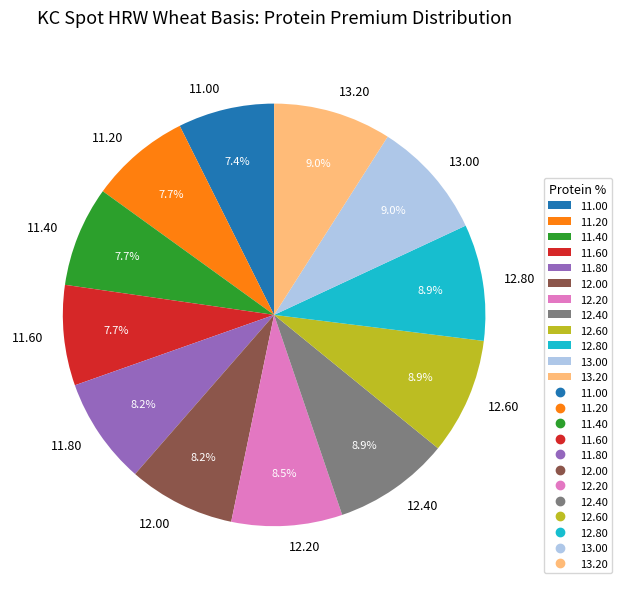

What is the ratio of the value at 12.40 to the value at 13.00?

1.0